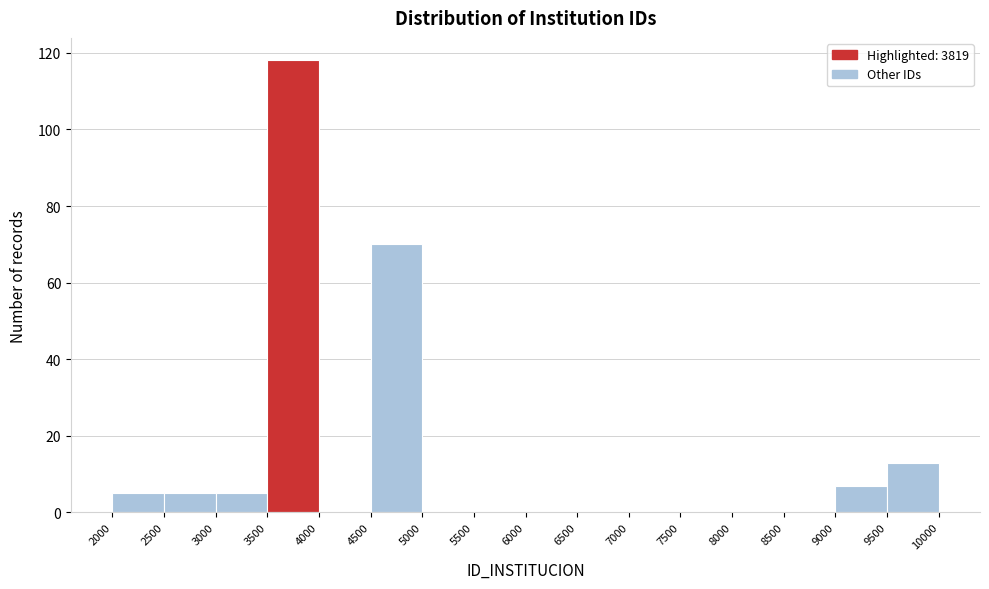

Reading left to right, transcribe this chart: for each bar, give the range it covers on the x-axis and its height. The values are not printed on the chart, so give them approximately, as read against the axis.

2000 to 2500: 6
2500 to 3000: 6
3000 to 3500: 6
3500 to 4000: 118
4000 to 4500: 0
4500 to 5000: 70
5000 to 5500: 0
5500 to 6000: 0
6000 to 6500: 0
6500 to 7000: 0
7000 to 7500: 0
7500 to 8000: 0
8000 to 8500: 0
8500 to 9000: 0
9000 to 9500: 8
9500 to 10000: 14